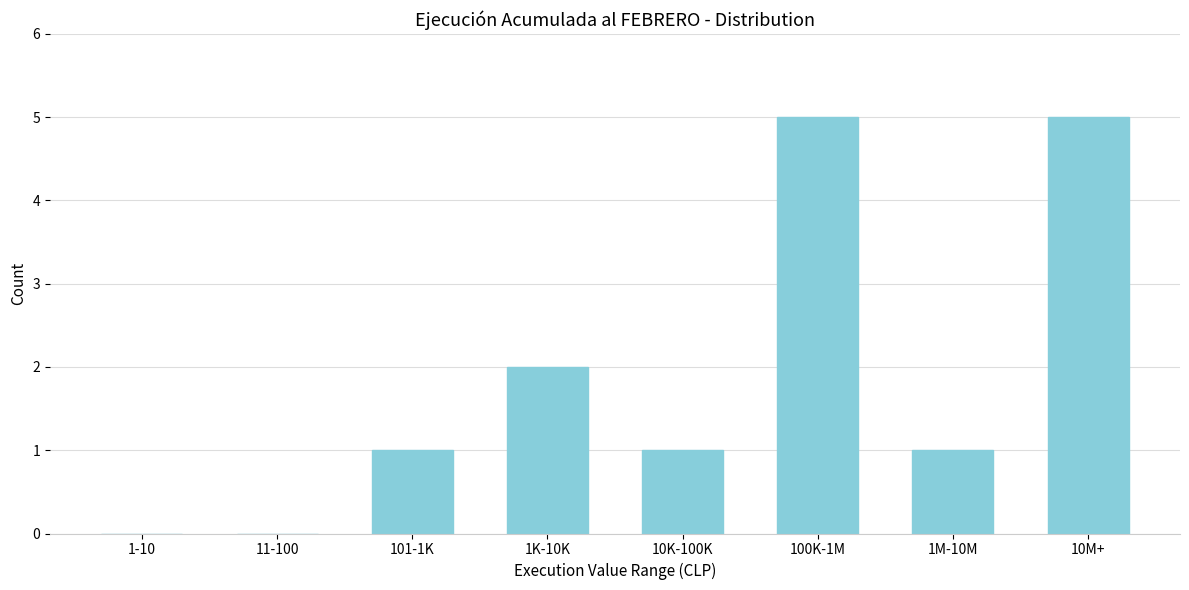

Reading left to right, extract all data points from this chart.

1-10=0	11-100=0	101-1K=1	1K-10K=2	10K-100K=1	100K-1M=5	1M-10M=1	10M+=5